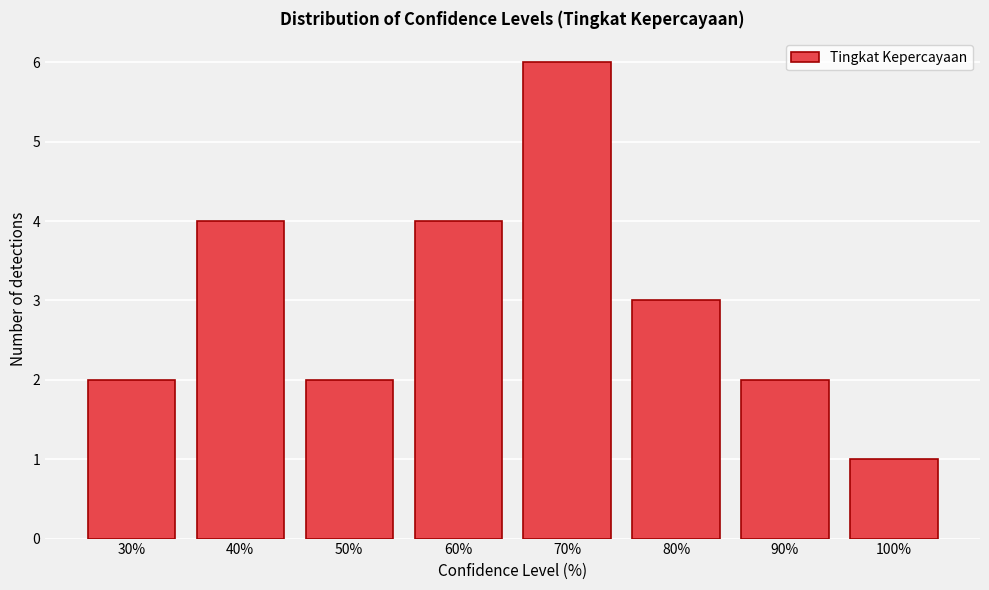

Reading left to right, list all the values displayed in this chart.

2	4	2	4	6	3	2	1